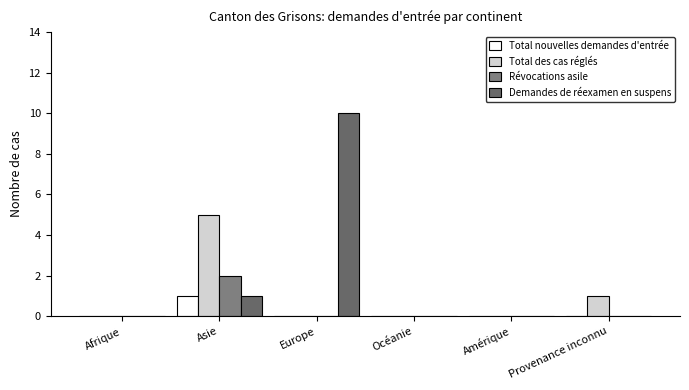

At how many categories does at least one series exceed 8?

1